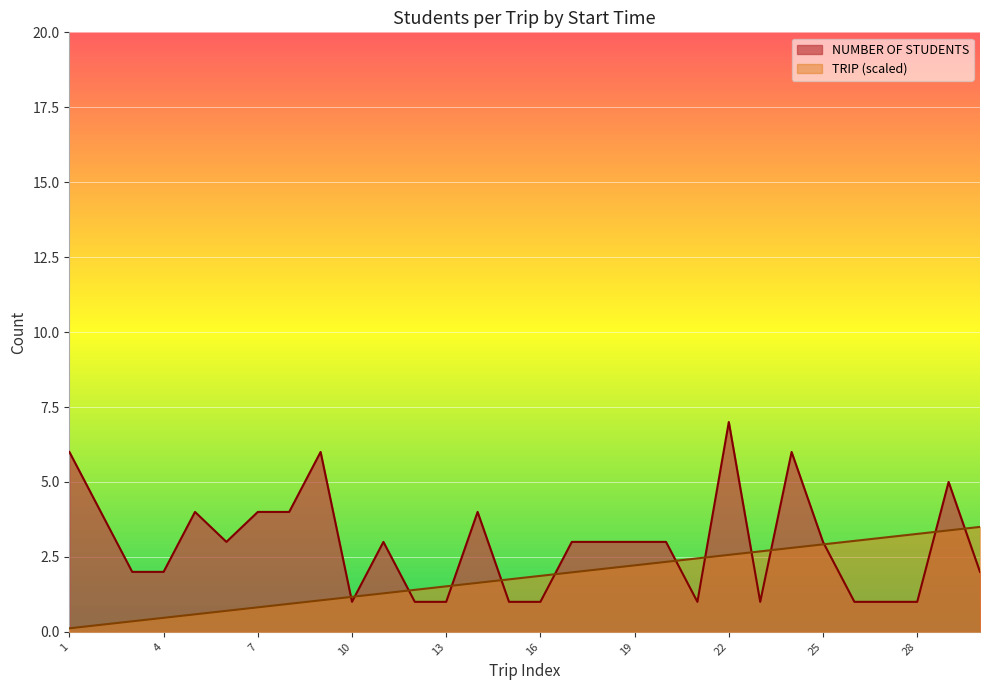

Rank the series by their average value, from lowest to highest.

TRIP (scaled), NUMBER OF STUDENTS